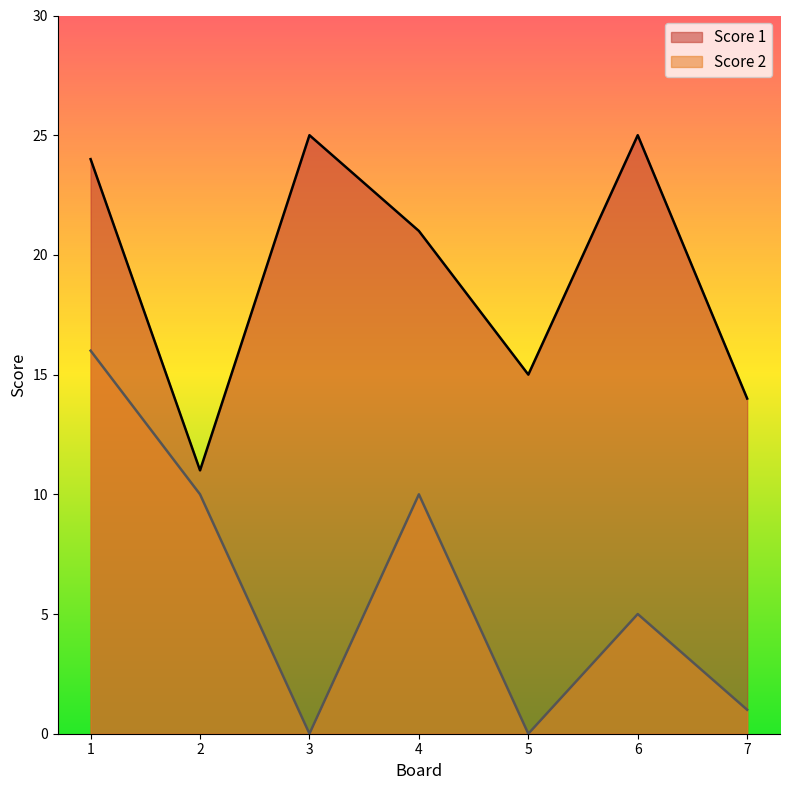

Between 4 and 2, which is larger?

4